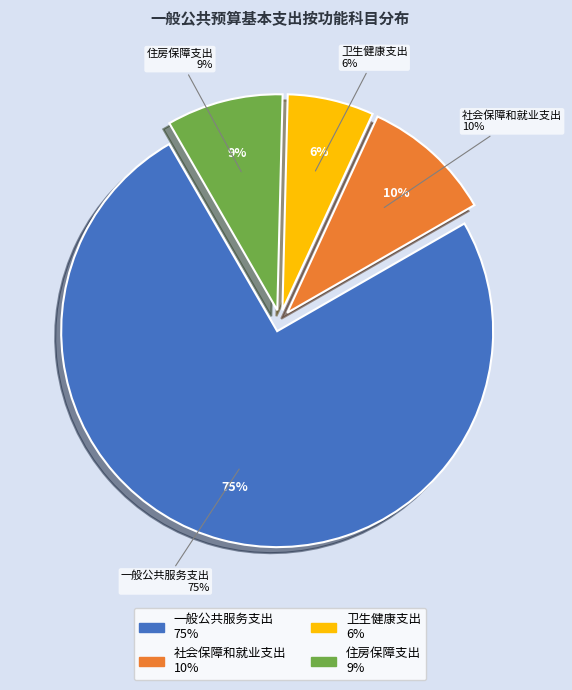

Rank the categories by value from highest to lowest.

一般公共服务支出, 社会保障和就业支出, 住房保障支出, 卫生健康支出